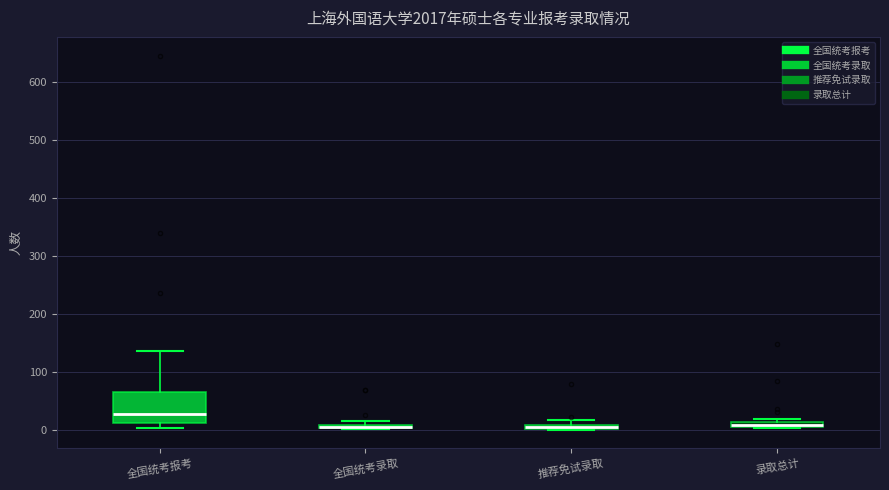

Where is the lower edge of the box for 推荐免试录取 on the y-axis? The values are not printed on the chart, so give them approximately, as read against the axis.

0